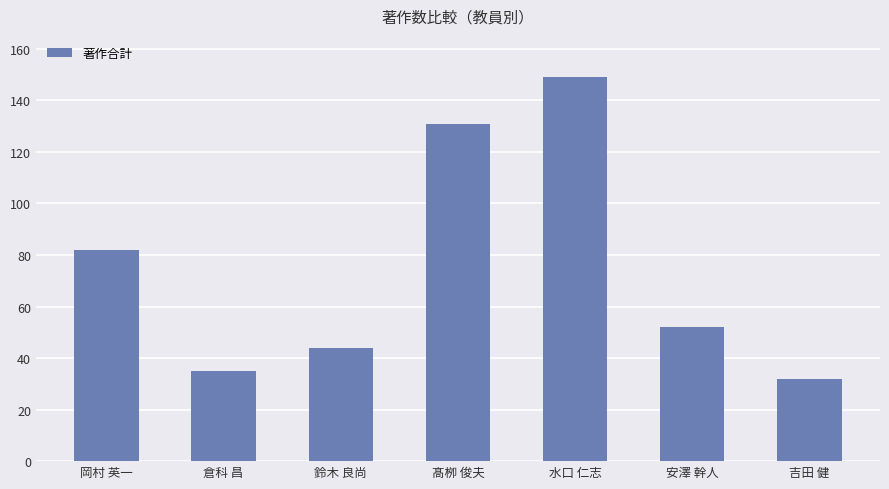

What is the sum of the values at 吉田 健 and 倉科 昌?

67